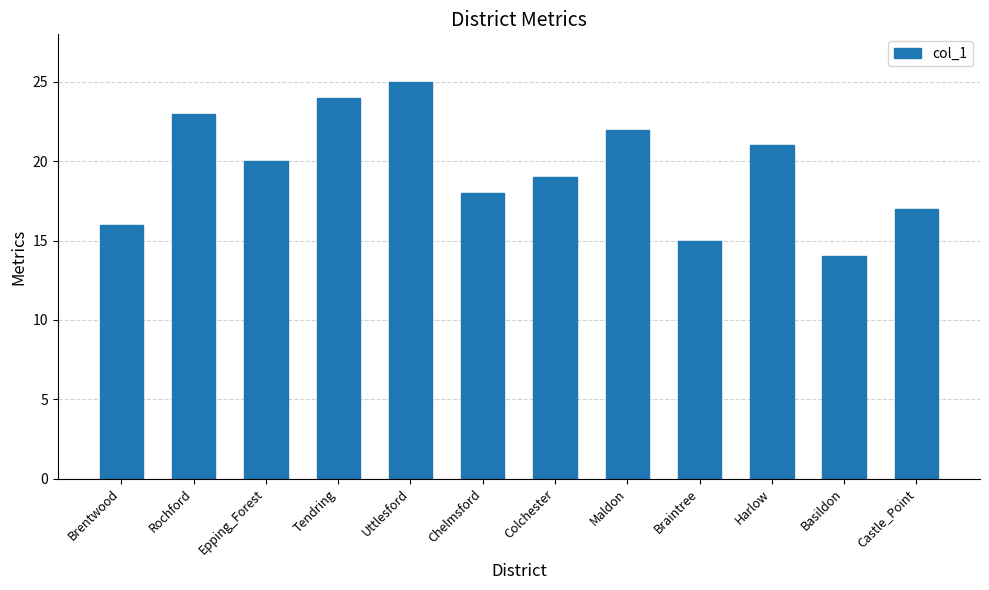

At which label does the data first exceed 20?

Rochford